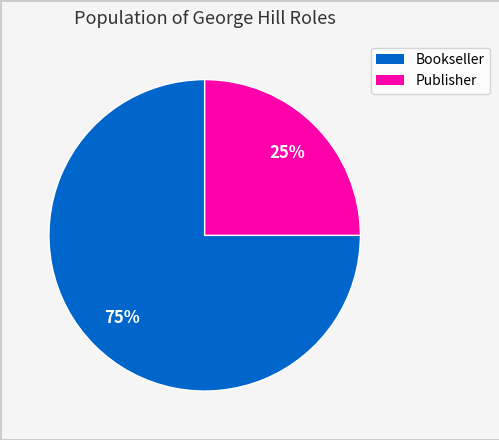

Rank the categories by value from highest to lowest.

Bookseller, Publisher